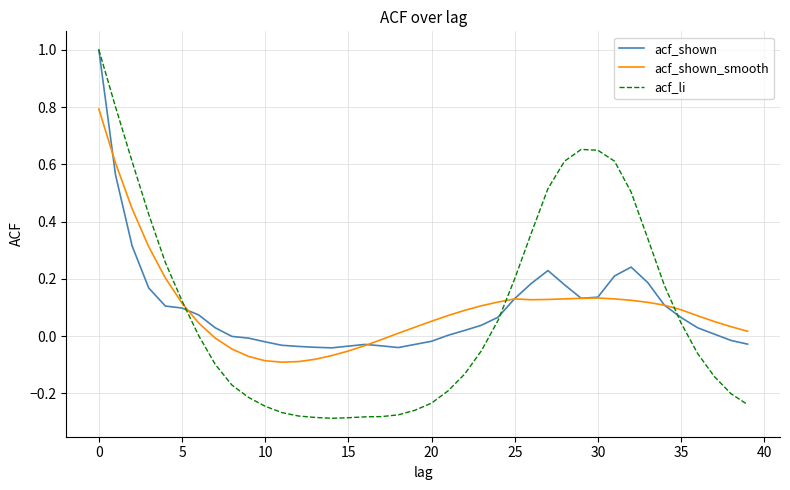

Which series has the largest range (max minus min)?

acf_li